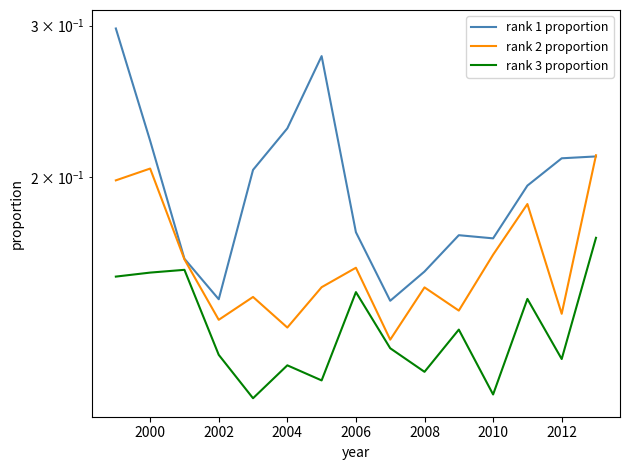

How many lines are shown in the chart?

3